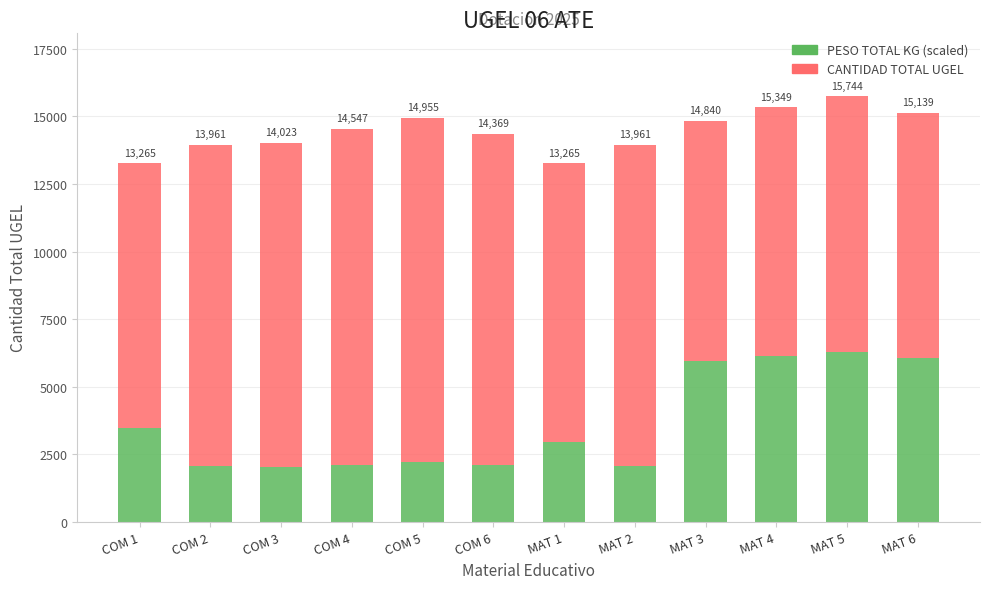

Between MAT 3 and MAT 6, which series saw the biggest shift?

CANTIDAD TOTAL UGEL